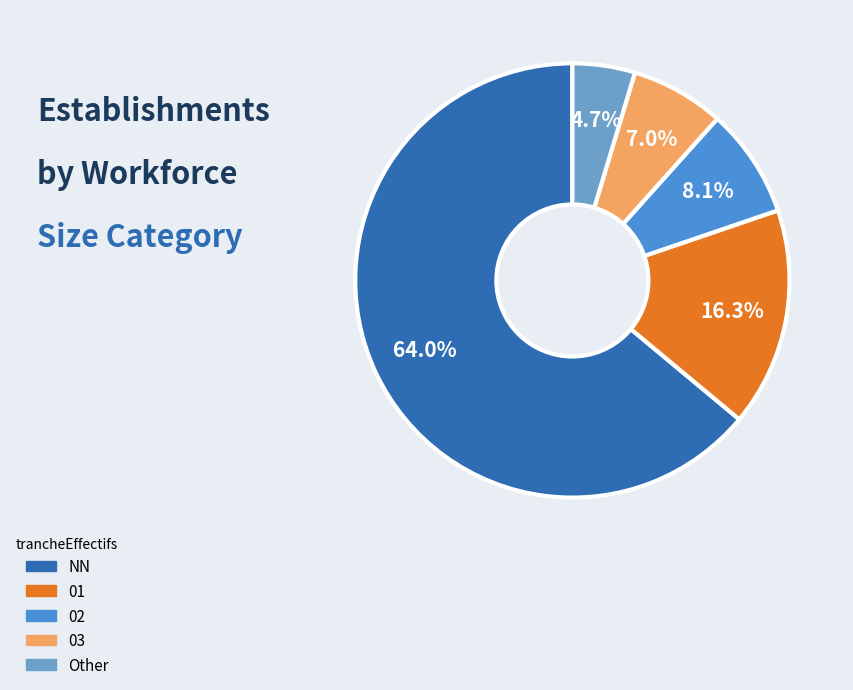

Between NN and 02, which is larger?

NN